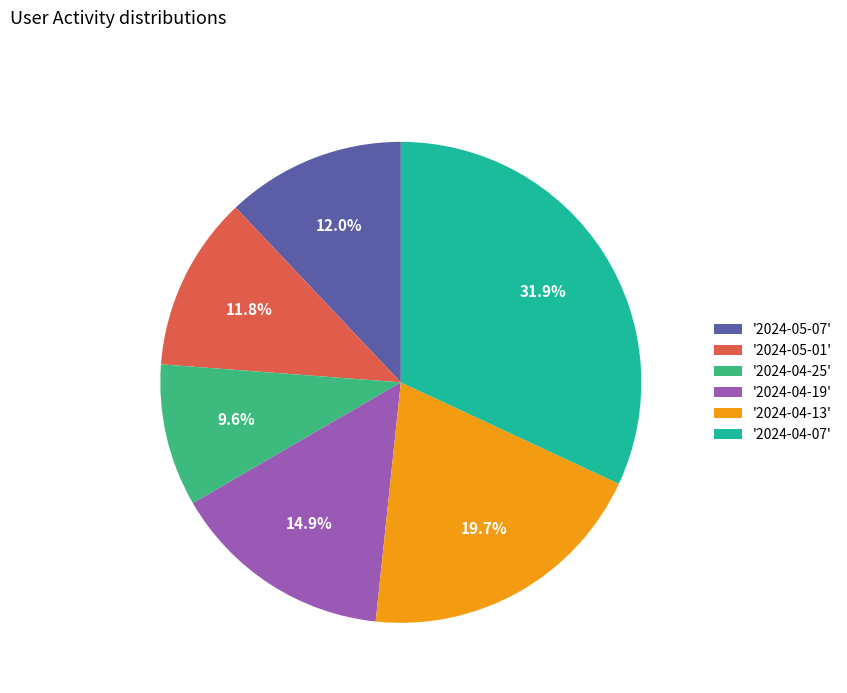

Approximately how many times larger is the value at '2024-04-13' compared to '2024-05-01'?

1.7